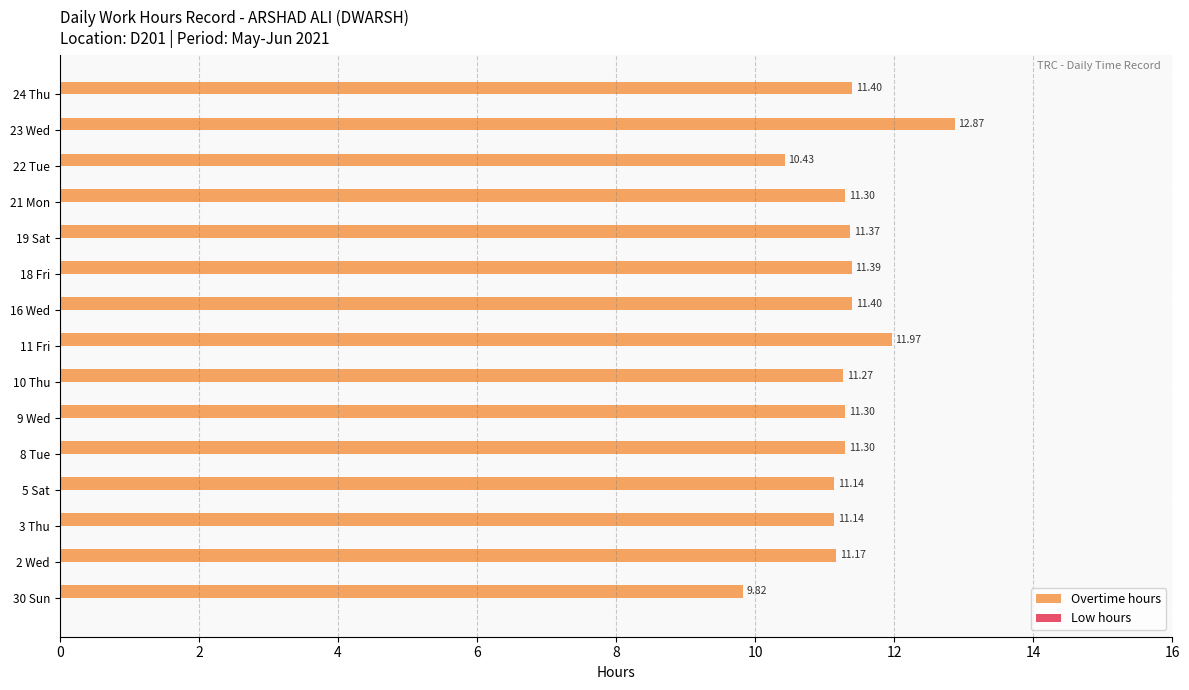

Which has a higher value, 10 Thu or 16 Wed?

16 Wed